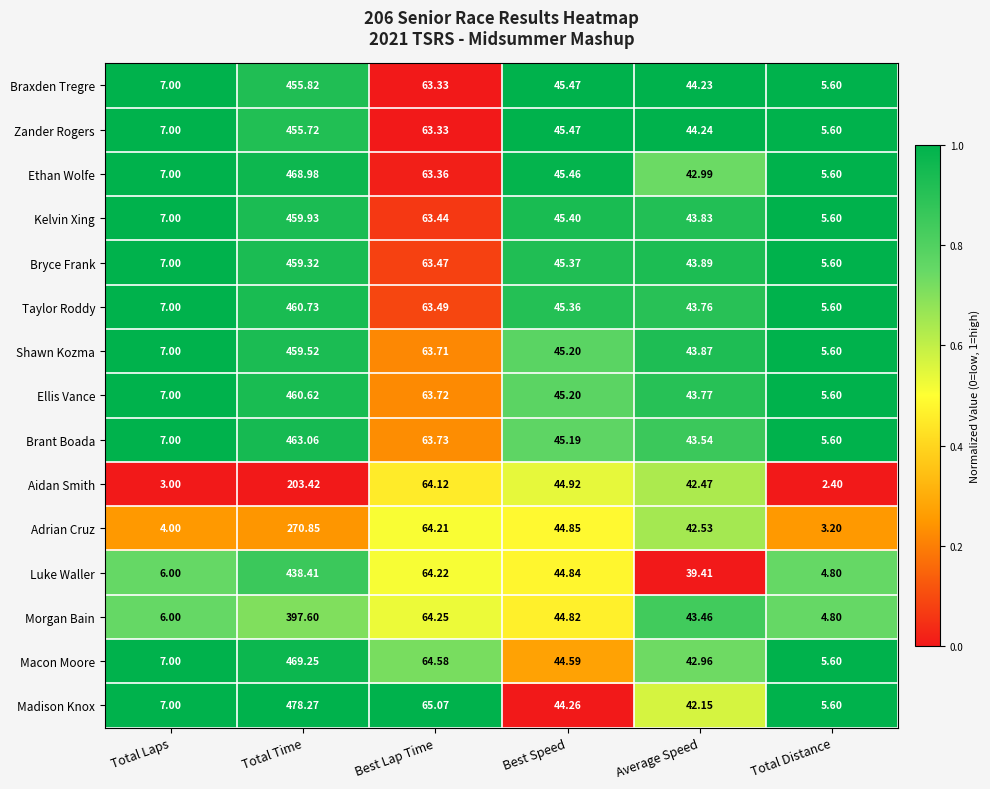

Is the value of Ellis Vance at Average Speed greater than the value of Adrian Cruz at Best Speed?

No